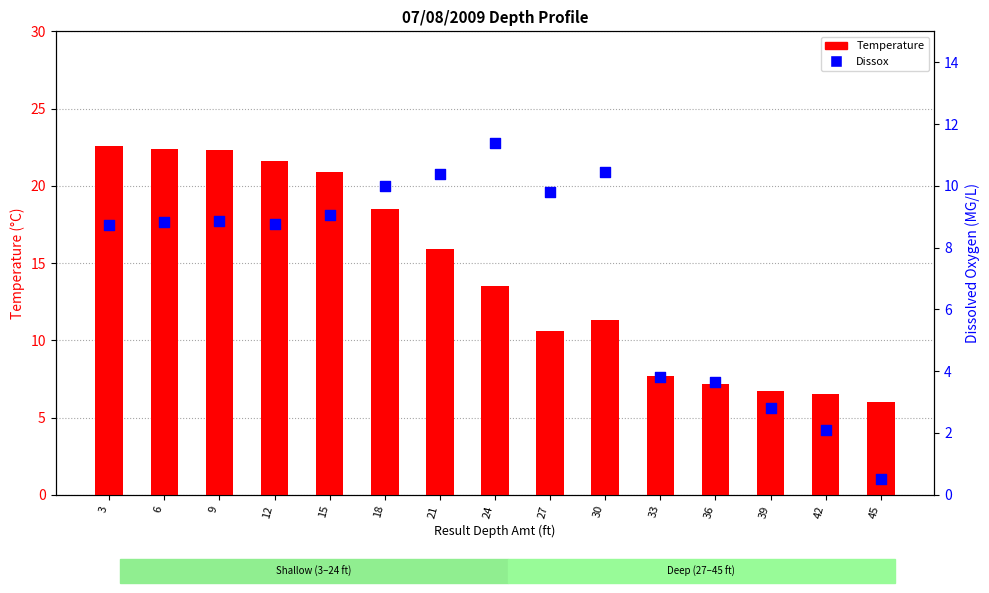

What are all the series names shown in the legend?

Temperature, Dissox